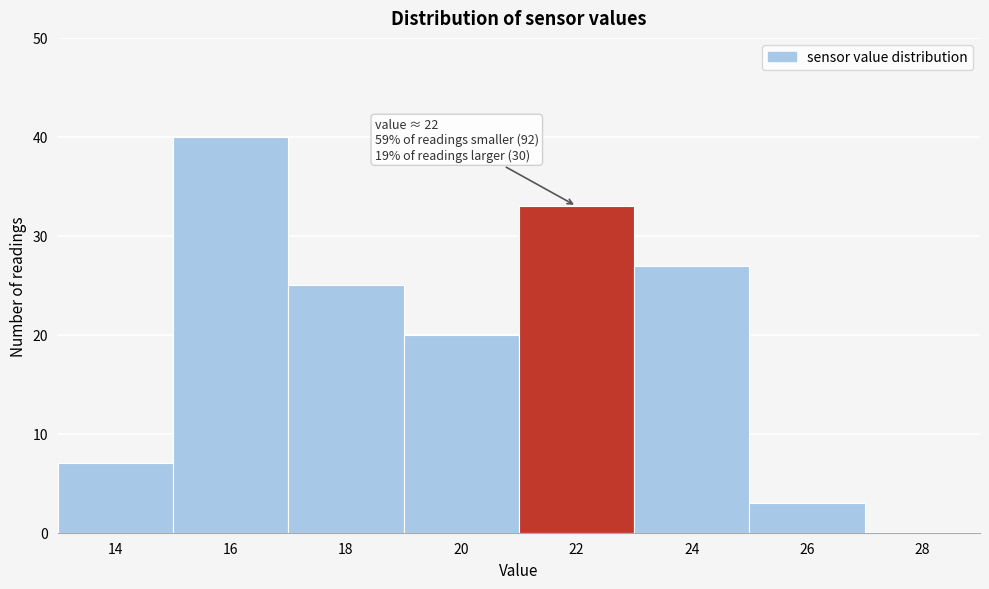

Reading left to right, what are all the values shown in this chart?

14=7	16=40	18=25	20=20	22=33	24=27	26=3	28=0